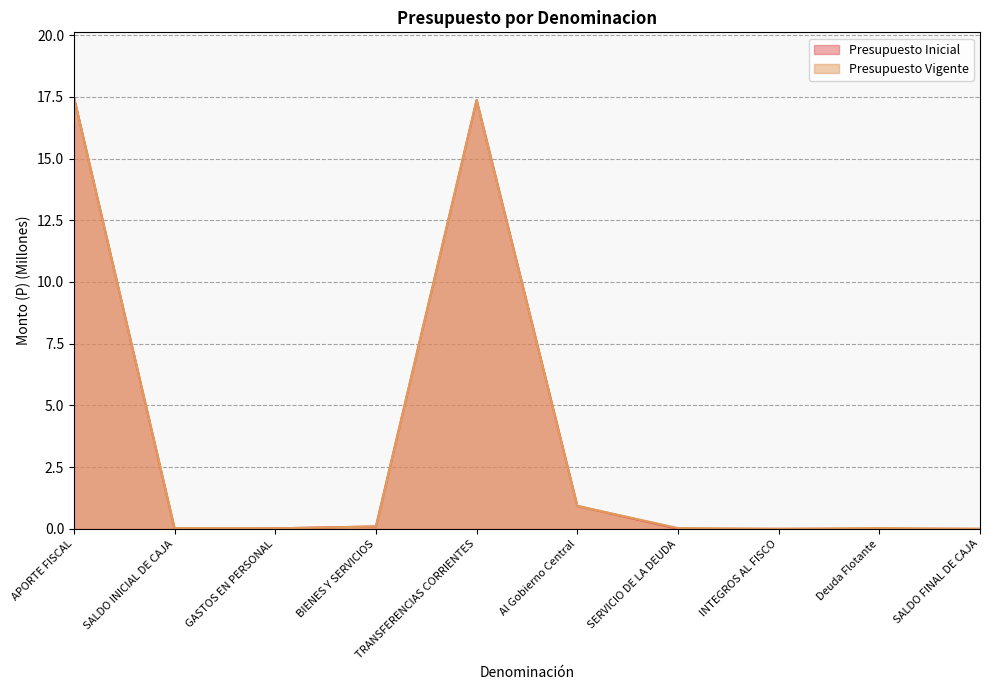

The value of Presupuesto Inicial at Al Gobierno Central is 0.9. True or false?

True